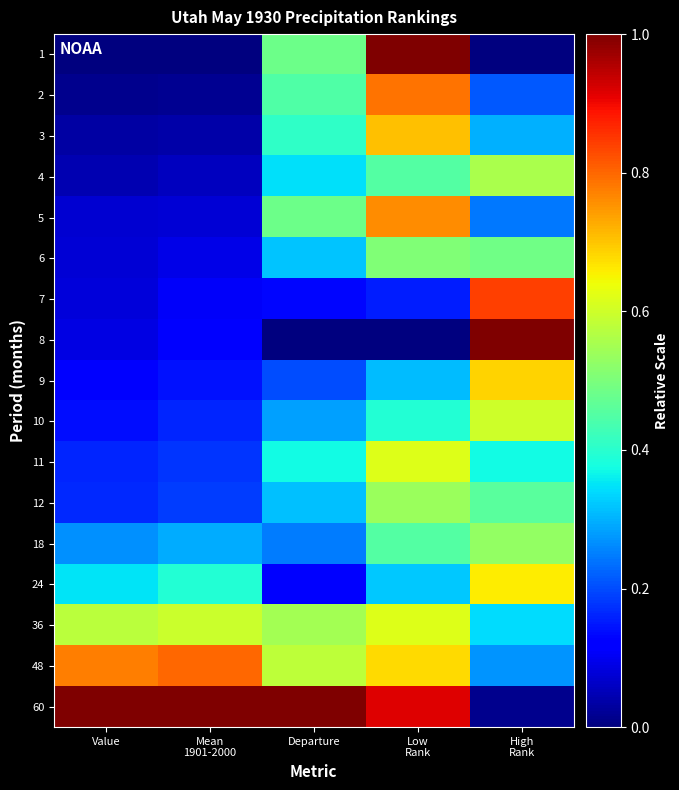

Reading right to left, list all the values displayed in this chart.

1: High
Rank=0.0	Low
Rank=1.0	Departure=0.5	Mean
1901-2000=0.0	Value=0.0
2: High
Rank=0.2	Low
Rank=0.8	Departure=0.4	Mean
1901-2000=0.0	Value=0.0
3: High
Rank=0.3	Low
Rank=0.7	Departure=0.4	Mean
1901-2000=0.0	Value=0.0
4: High
Rank=0.6	Low
Rank=0.5	Departure=0.3	Mean
1901-2000=0.1	Value=0.0
5: High
Rank=0.2	Low
Rank=0.8	Departure=0.5	Mean
1901-2000=0.1	Value=0.1
6: High
Rank=0.5	Low
Rank=0.5	Departure=0.3	Mean
1901-2000=0.1	Value=0.1
7: High
Rank=0.8	Low
Rank=0.2	Departure=0.1	Mean
1901-2000=0.1	Value=0.1
8: High
Rank=1.0	Low
Rank=0.0	Departure=0.0	Mean
1901-2000=0.1	Value=0.1
9: High
Rank=0.7	Low
Rank=0.3	Departure=0.2	Mean
1901-2000=0.1	Value=0.1
10: High
Rank=0.6	Low
Rank=0.4	Departure=0.3	Mean
1901-2000=0.2	Value=0.1
11: High
Rank=0.4	Low
Rank=0.6	Departure=0.4	Mean
1901-2000=0.2	Value=0.2
12: High
Rank=0.5	Low
Rank=0.5	Departure=0.3	Mean
1901-2000=0.2	Value=0.2
18: High
Rank=0.5	Low
Rank=0.5	Departure=0.2	Mean
1901-2000=0.3	Value=0.3
24: High
Rank=0.7	Low
Rank=0.3	Departure=0.1	Mean
1901-2000=0.4	Value=0.4
36: High
Rank=0.3	Low
Rank=0.6	Departure=0.5	Mean
1901-2000=0.6	Value=0.6
48: High
Rank=0.3	Low
Rank=0.7	Departure=0.6	Mean
1901-2000=0.8	Value=0.8
60: High
Rank=0.0	Low
Rank=0.9	Departure=1.0	Mean
1901-2000=1.0	Value=1.0